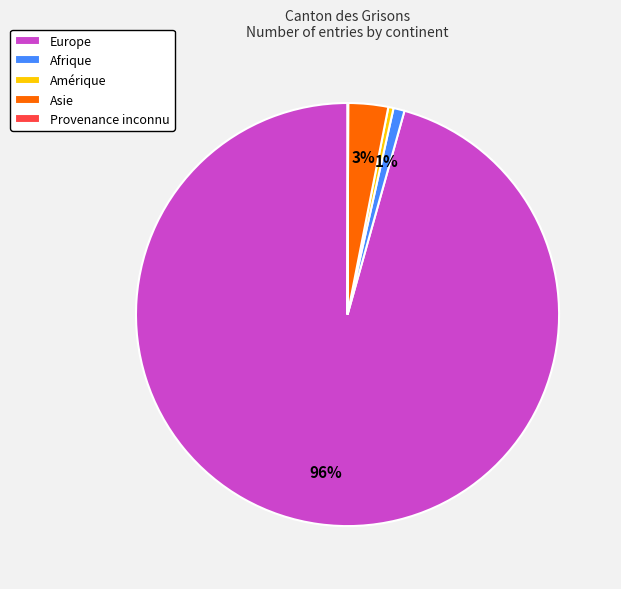

To the nearest percent, what portion does Europe represent?

96%